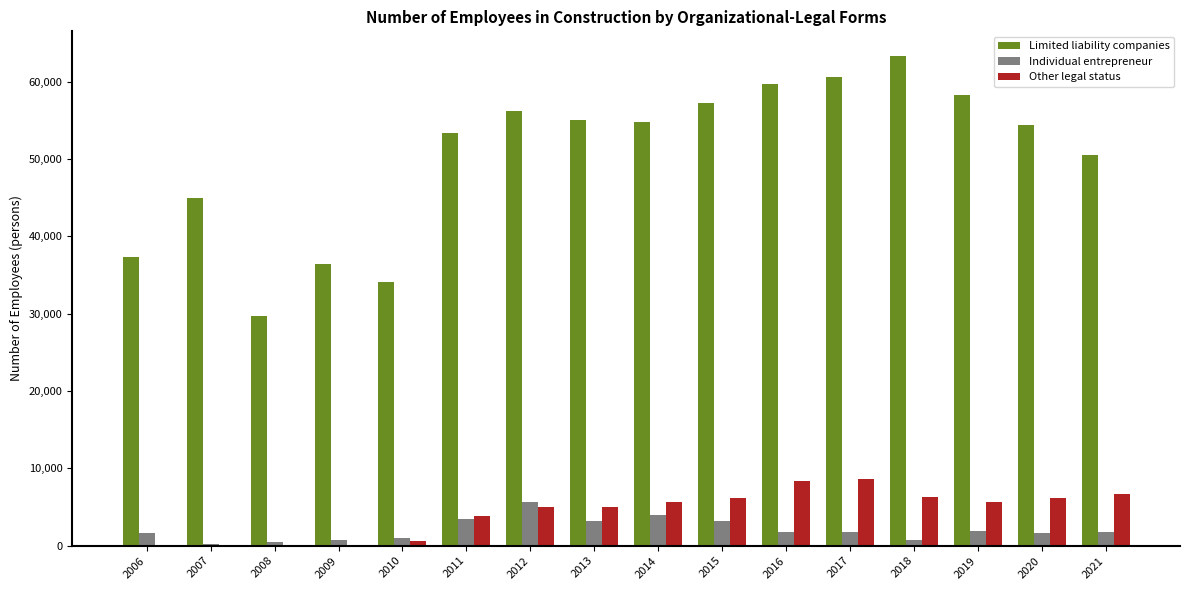

What is the sum of all Other legal status values?

68548